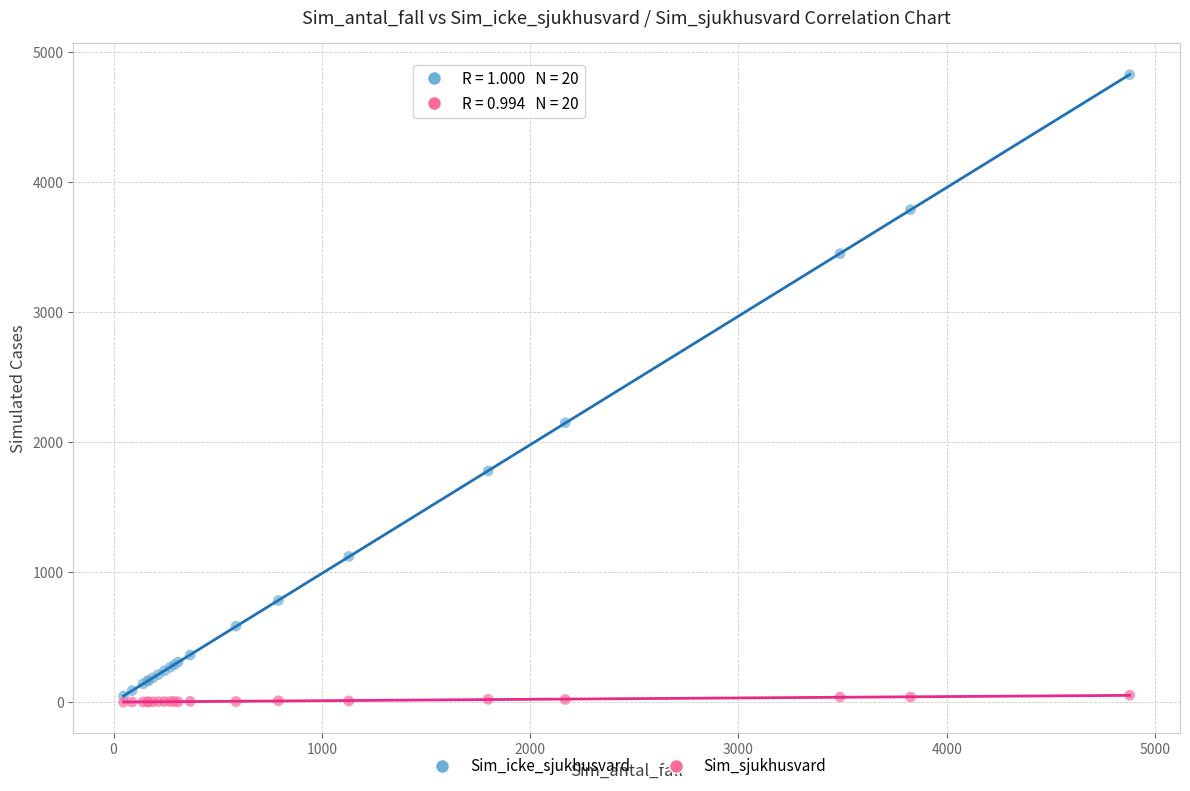

Which series has the largest Y range (max minus min)?

Sim_icke_sjukhusvard